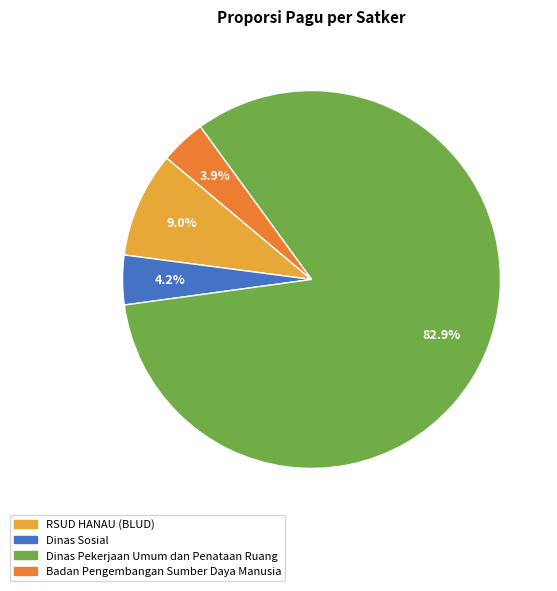

Between RSUD HANAU (BLUD) and Dinas Sosial, which is larger?

RSUD HANAU (BLUD)